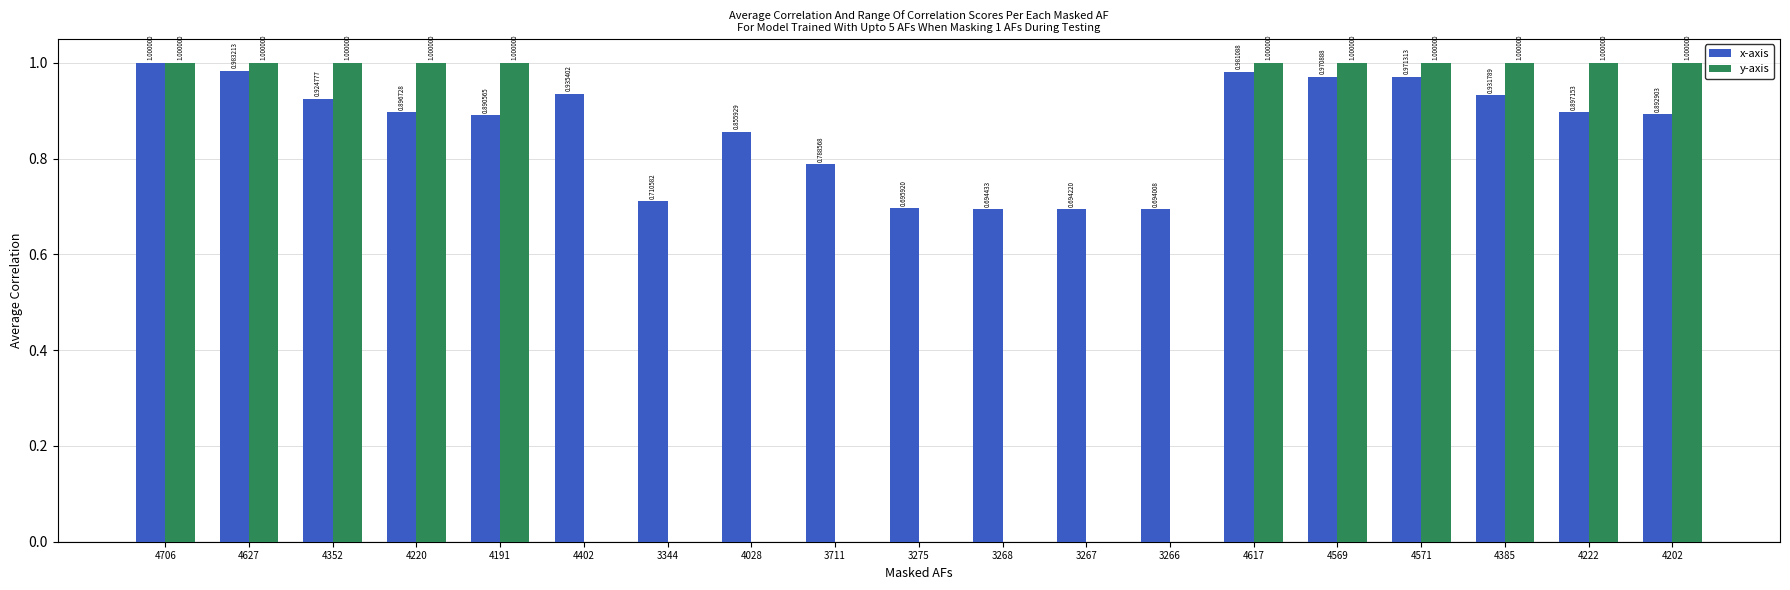

Between 4617 and 4569, which series saw the biggest shift?

x-axis